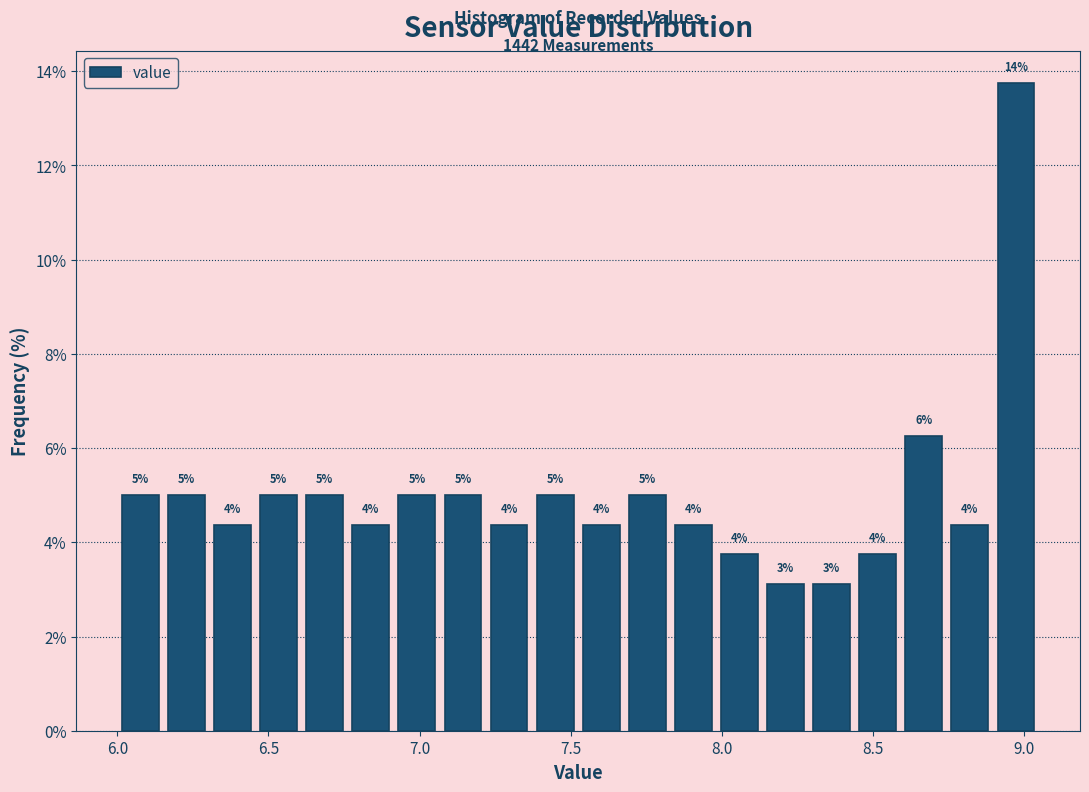

Around what value on the x-axis is the tallest bar? Give the approximate position of its centre, as read against the axis.

8.95